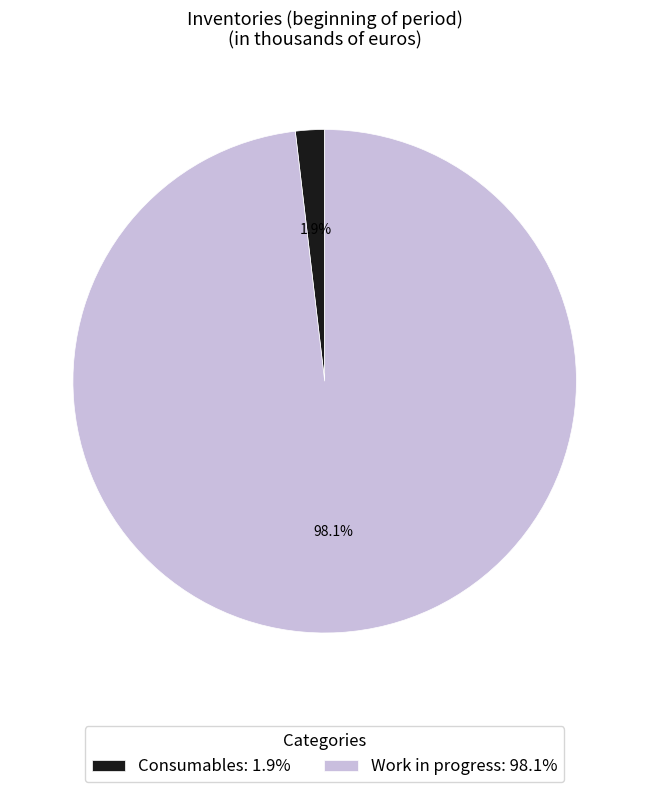

Which category has the smallest portion of the pie?

Consumables